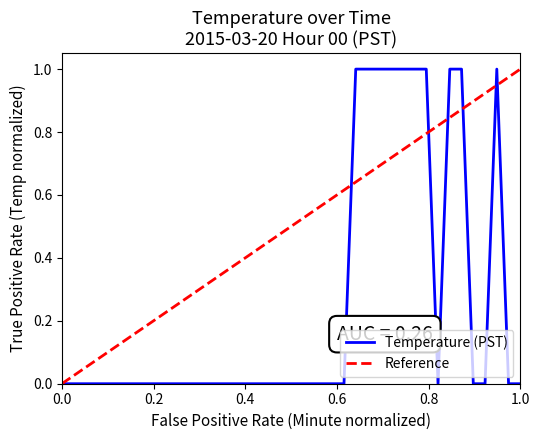

What is the difference between the maximum and minimum values?

1